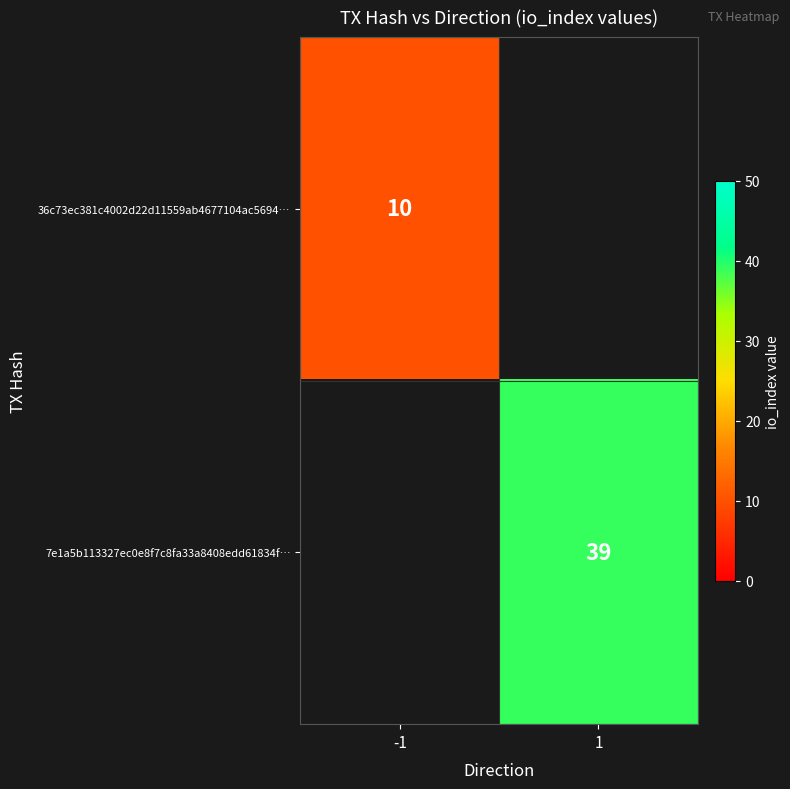

At how many categories does at least one series exceed 38?

1